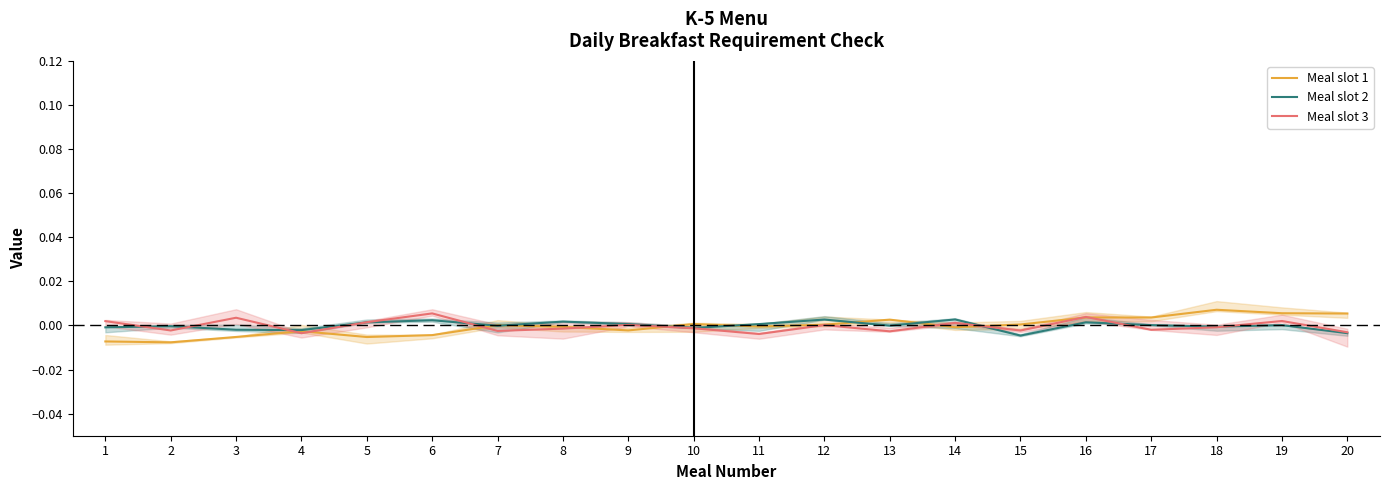

How many values in the Meal slot 3 series are below 0?

11